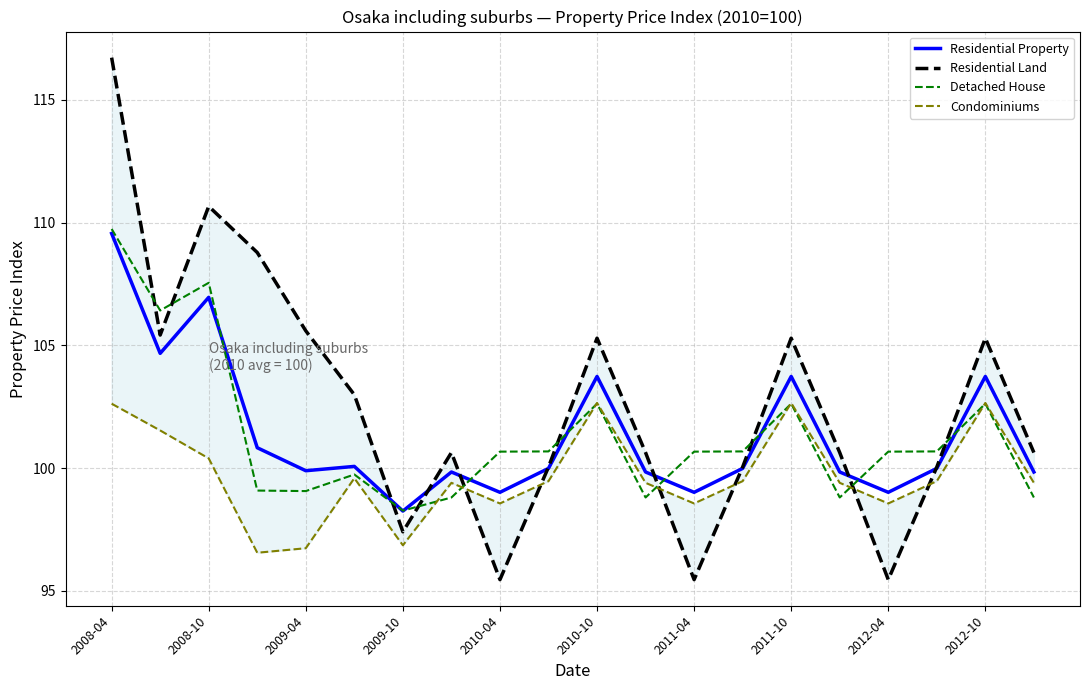

The Residential Property series shows 99.0 at 2011-04. True or false?

True